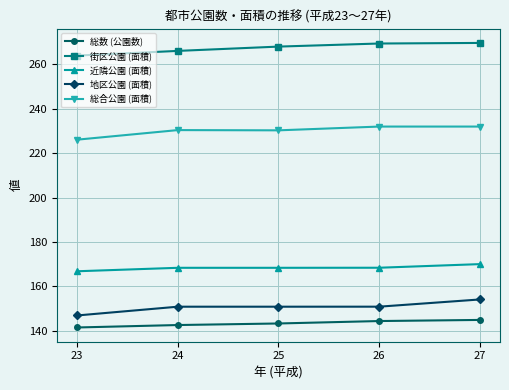

True or false: 地区公園 (面積) has more than 2 points higher than both neighbors.

False